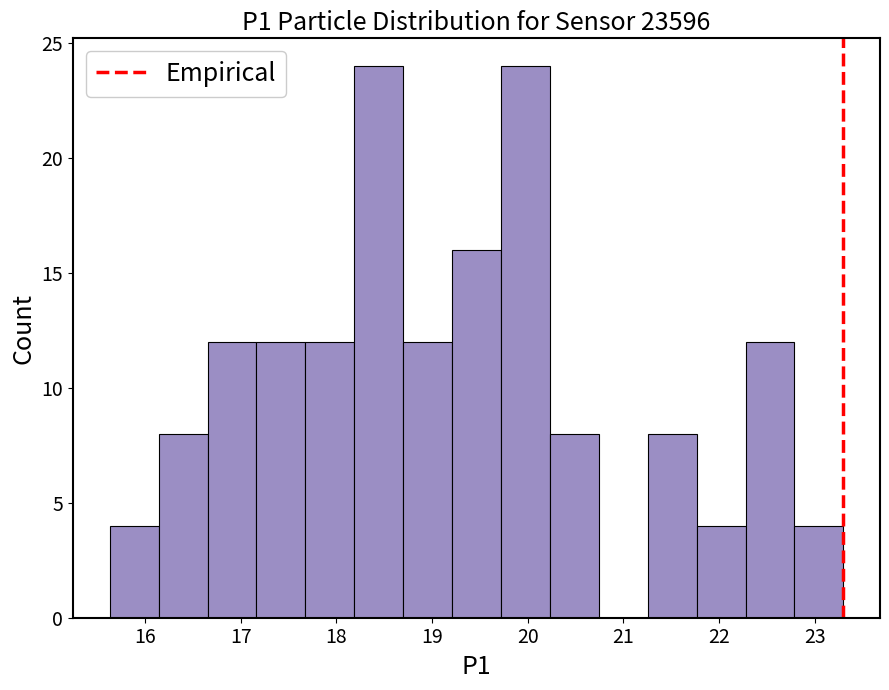

Reading left to right, list every bar in this chart as the range it spans on the x-axis followed by its height. Neither the bar edges nor the heights are printed on the chart, so give them approximately, as read against the axes.

15.6 to 16.1: 4
16.1 to 16.7: 8
16.7 to 17.2: 12
17.2 to 17.7: 12
17.7 to 18.2: 12
18.2 to 18.7: 24
18.7 to 19.2: 12
19.2 to 19.7: 16
19.7 to 20.2: 24
20.2 to 20.7: 8
20.7 to 21.3: 0
21.3 to 21.8: 8
21.8 to 22.3: 4
22.3 to 22.8: 12
22.8 to 23.3: 4